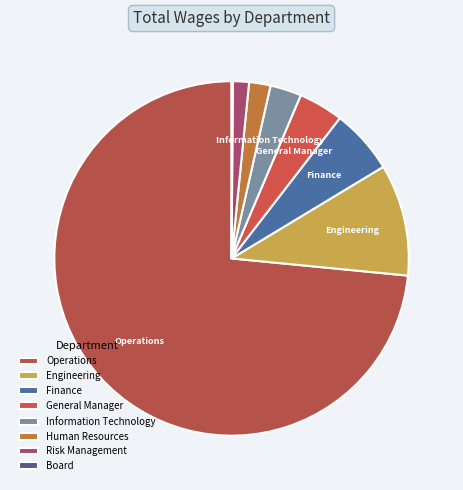

Combined, do General Manager and Operations account for over 50%?

Yes